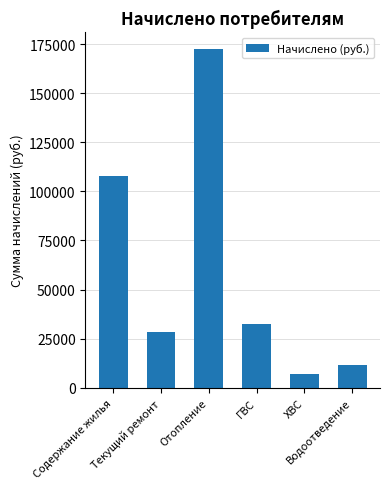

Which has a higher value, Водоотведение or ГВС?

ГВС